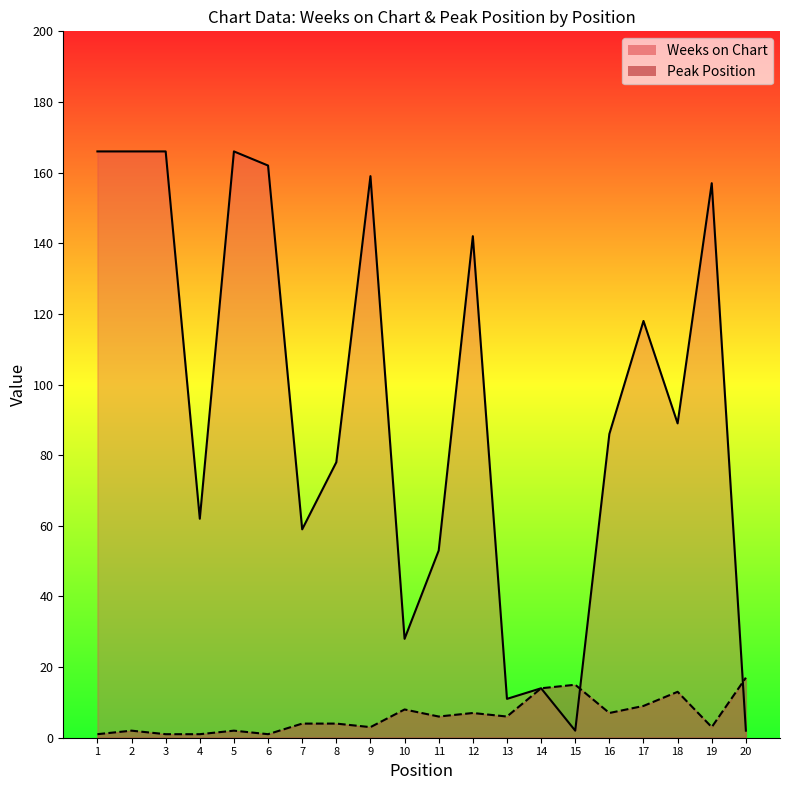

Reading left to right, transcribe all the data shown in this chart.

Weeks on Chart: 1=166	2=166	3=166	4=62	5=166	6=162	7=59	8=78	9=159	10=28	11=53	12=142	13=11	14=14	15=2	16=86	17=118	18=89	19=157	20=2
Peak Position: 1=1	2=2	3=1	4=1	5=2	6=1	7=4	8=4	9=3	10=8	11=6	12=7	13=6	14=14	15=15	16=7	17=9	18=13	19=3	20=17